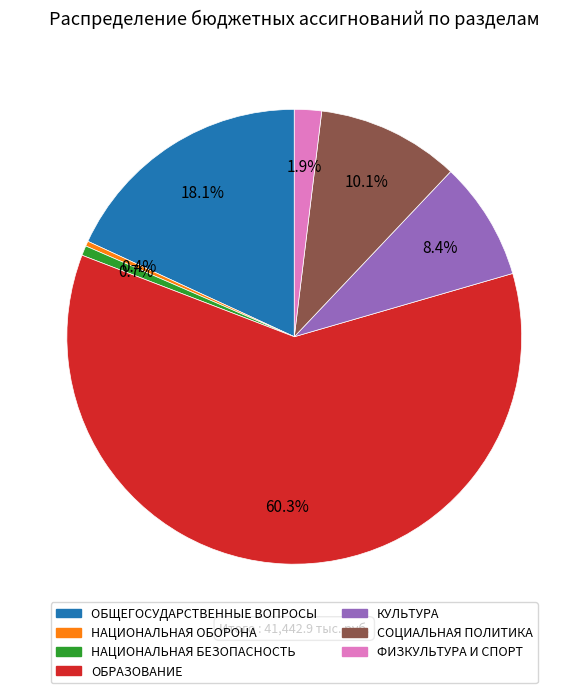

How much of the chart is everything except ФИЗКУЛЬТУРА И СПОРТ?

98.1%